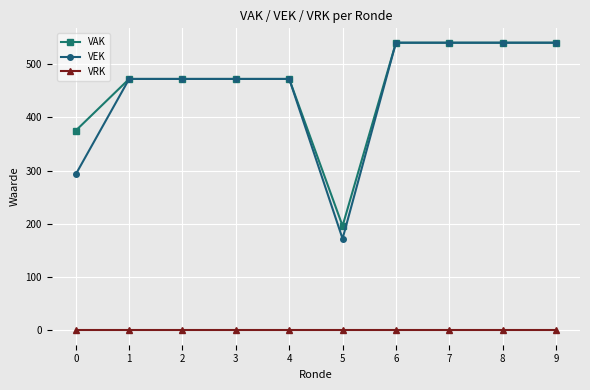

Is it true that VRK equals 0 at 0?

True